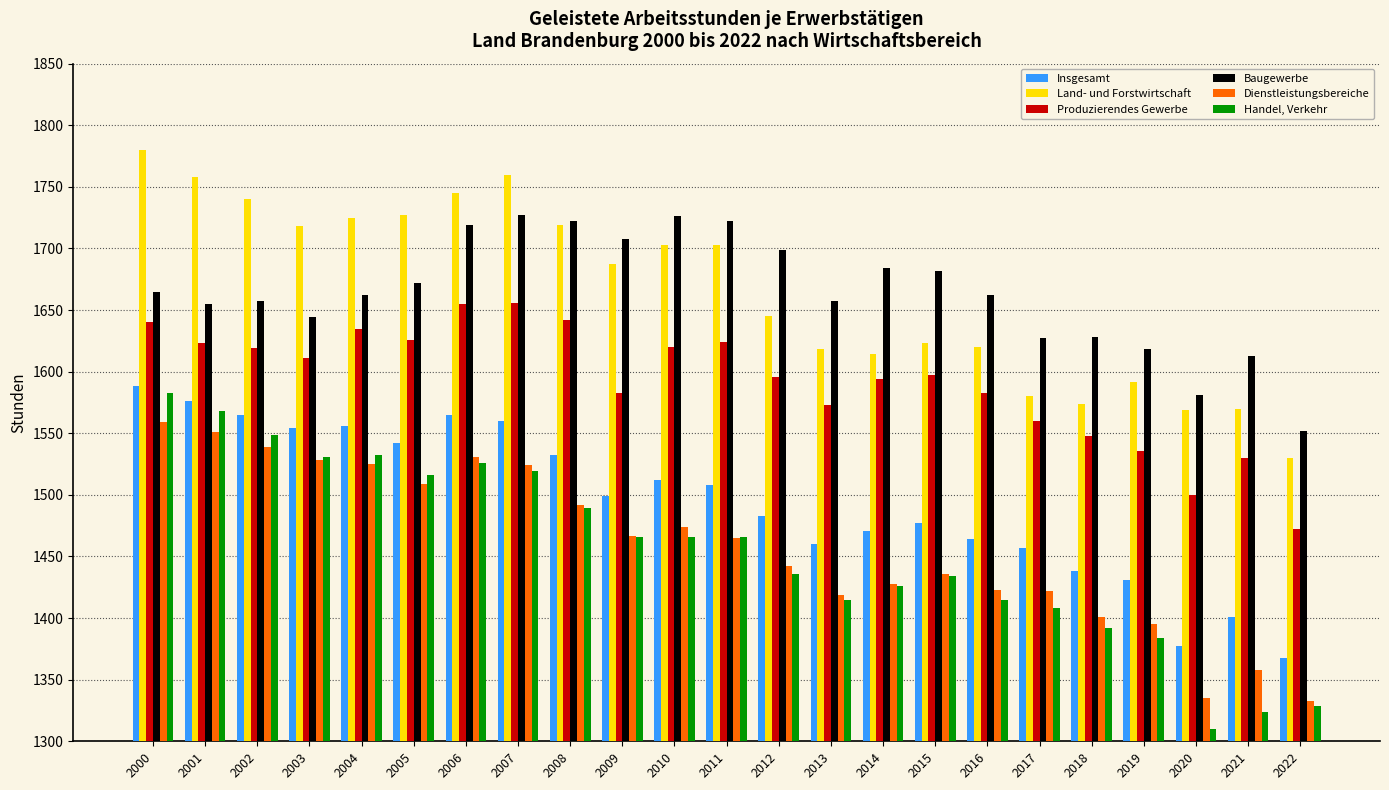

How many distinct data groups are displayed?

6